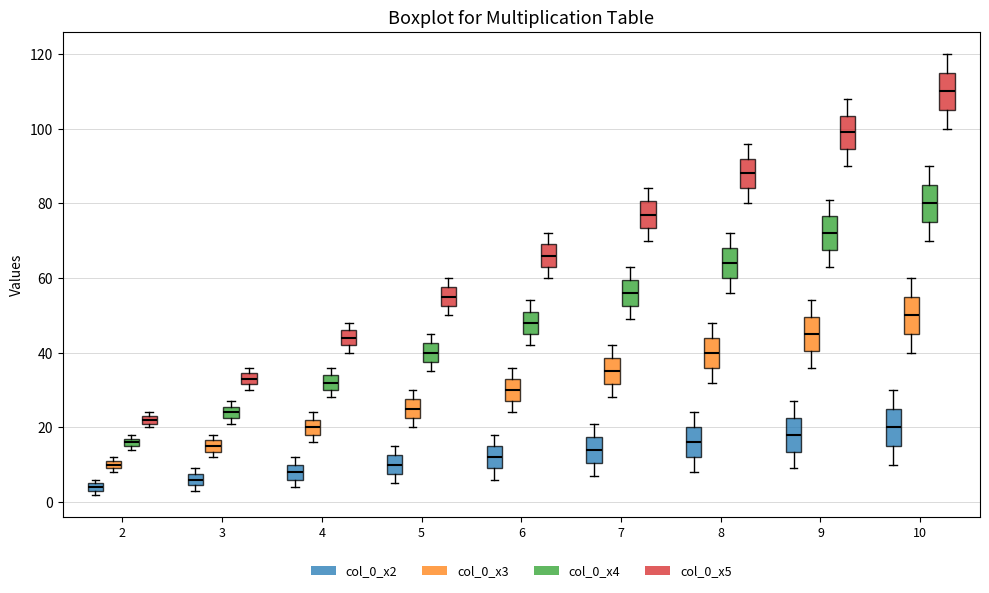

Where does the median line of the box for 5 (col_0_x4) sit on the y-axis? The values are not printed on the chart, so give them approximately, as read against the axis.

40